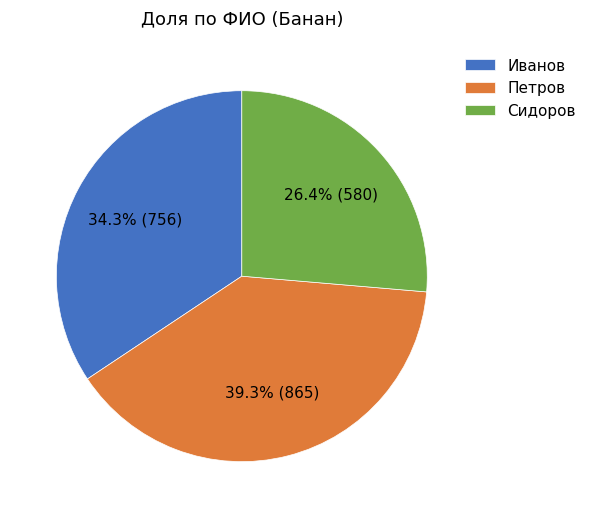

Rank the categories by value from highest to lowest.

Петров, Иванов, Сидоров